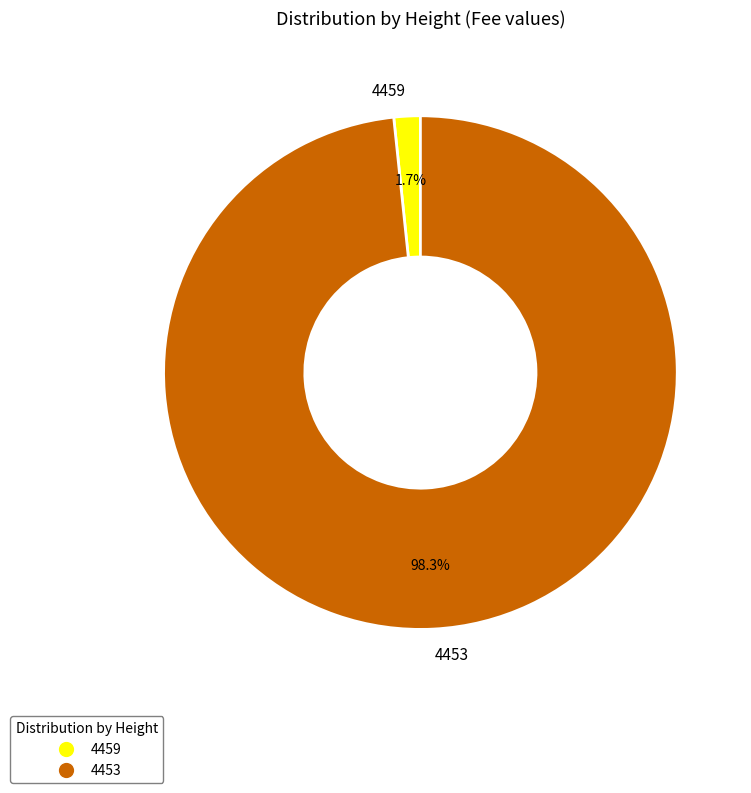

The 4459 slice represents 16% of the pie. True or false?

False